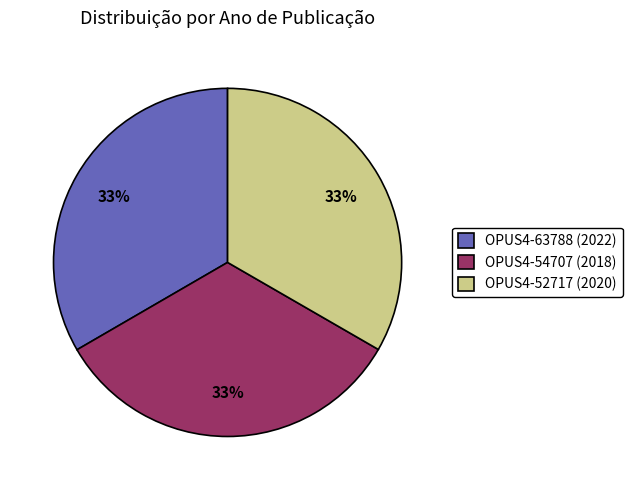

Does OPUS4-63788 (2022) represent more than half of the total?

No